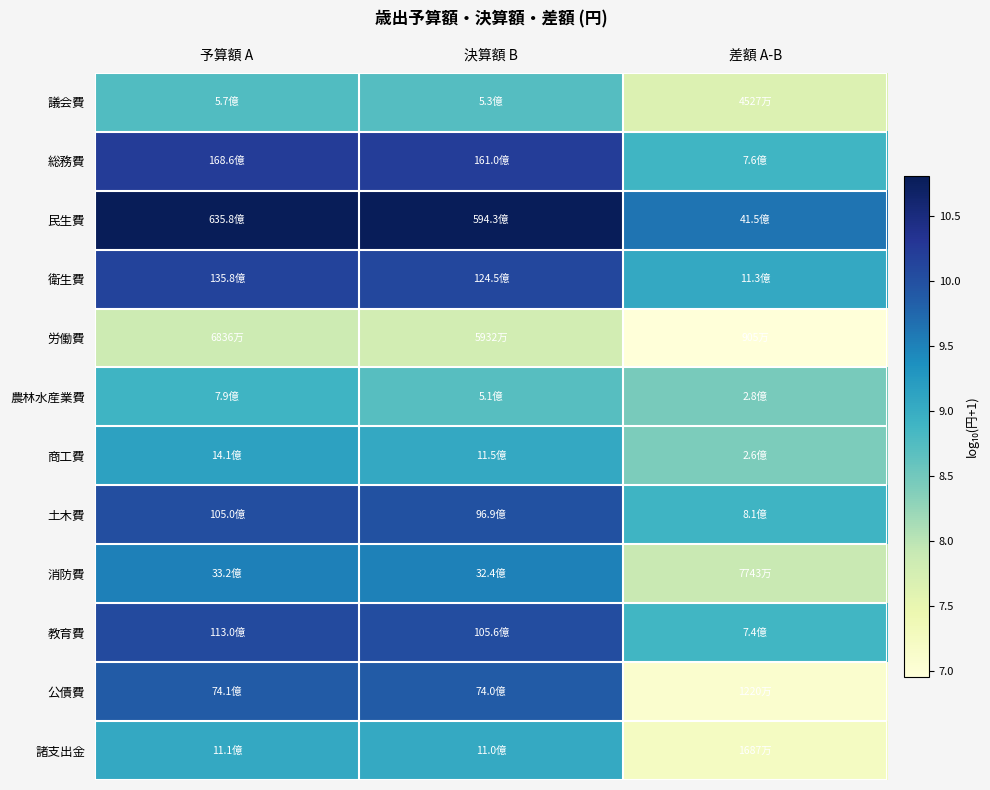

Which series has the largest total across all categories?

民生費